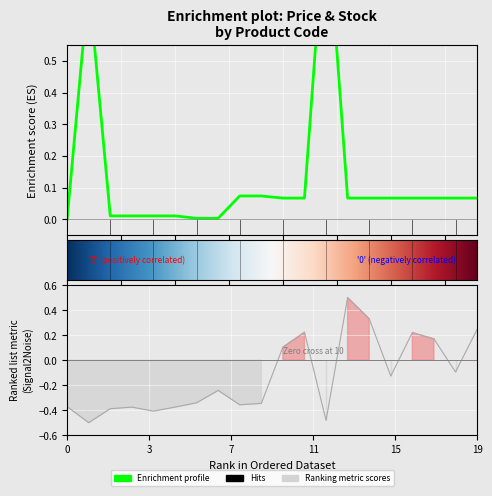

How many data points does each series have?

20